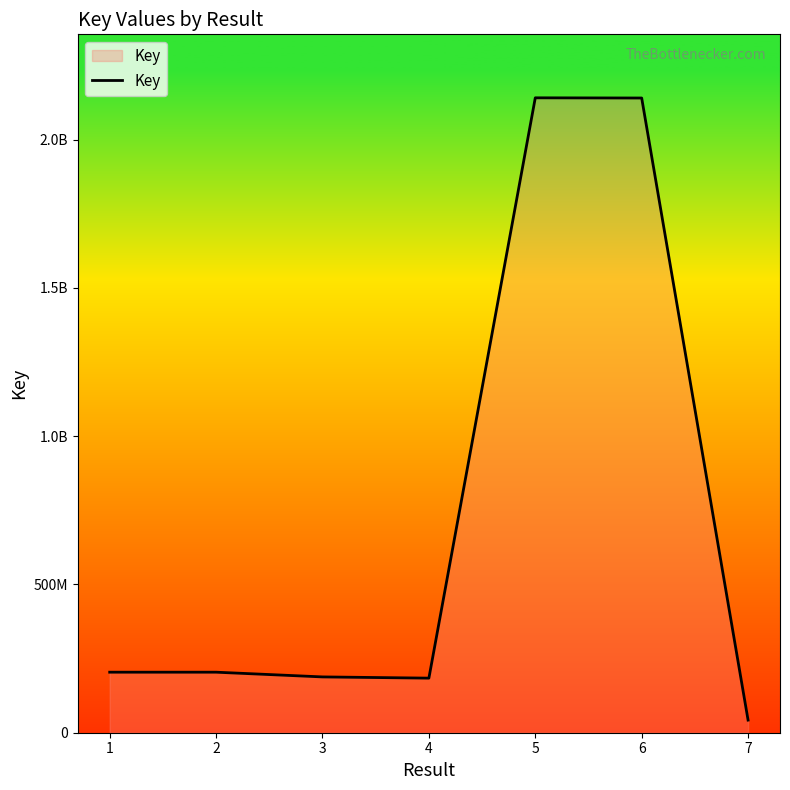

Reading left to right, list all the values displayed in this chart.

204076786	204083218	188158306	184030172	2140716664	2140086683	42536209